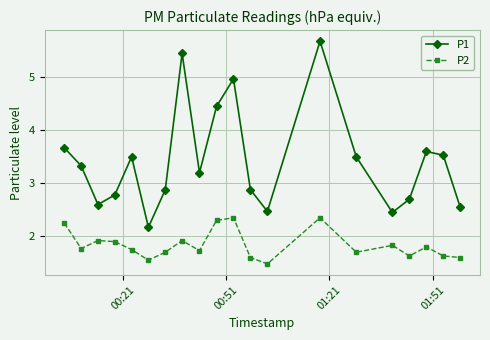

Rank the series by their maximum value, from highest to lowest.

P1, P2